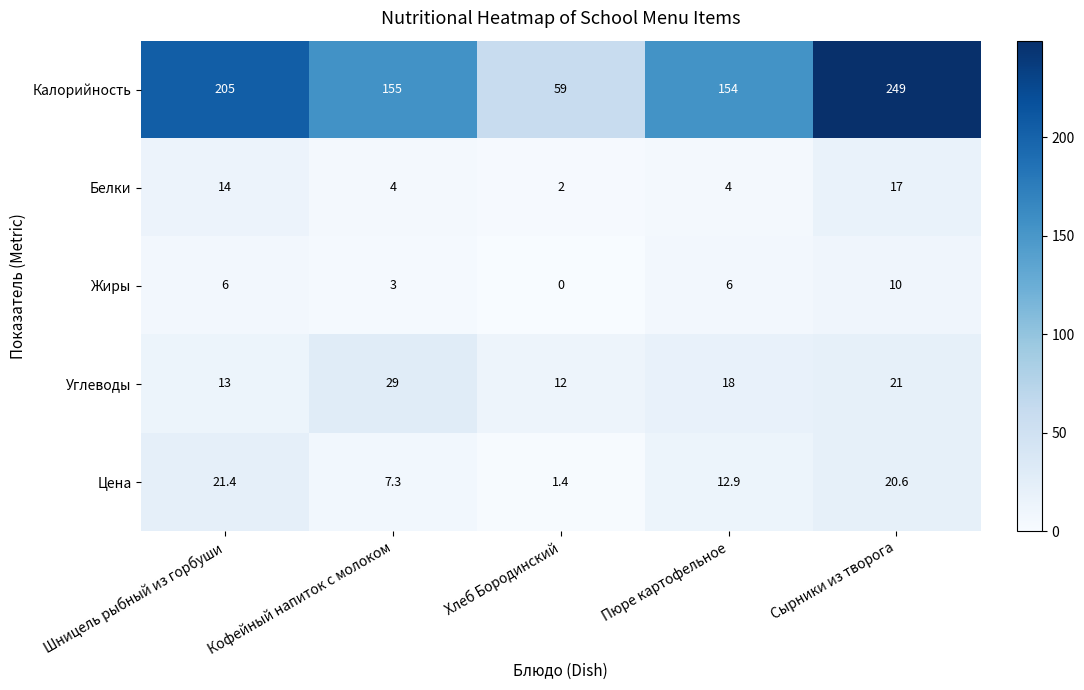

How many data points does each series have?

5